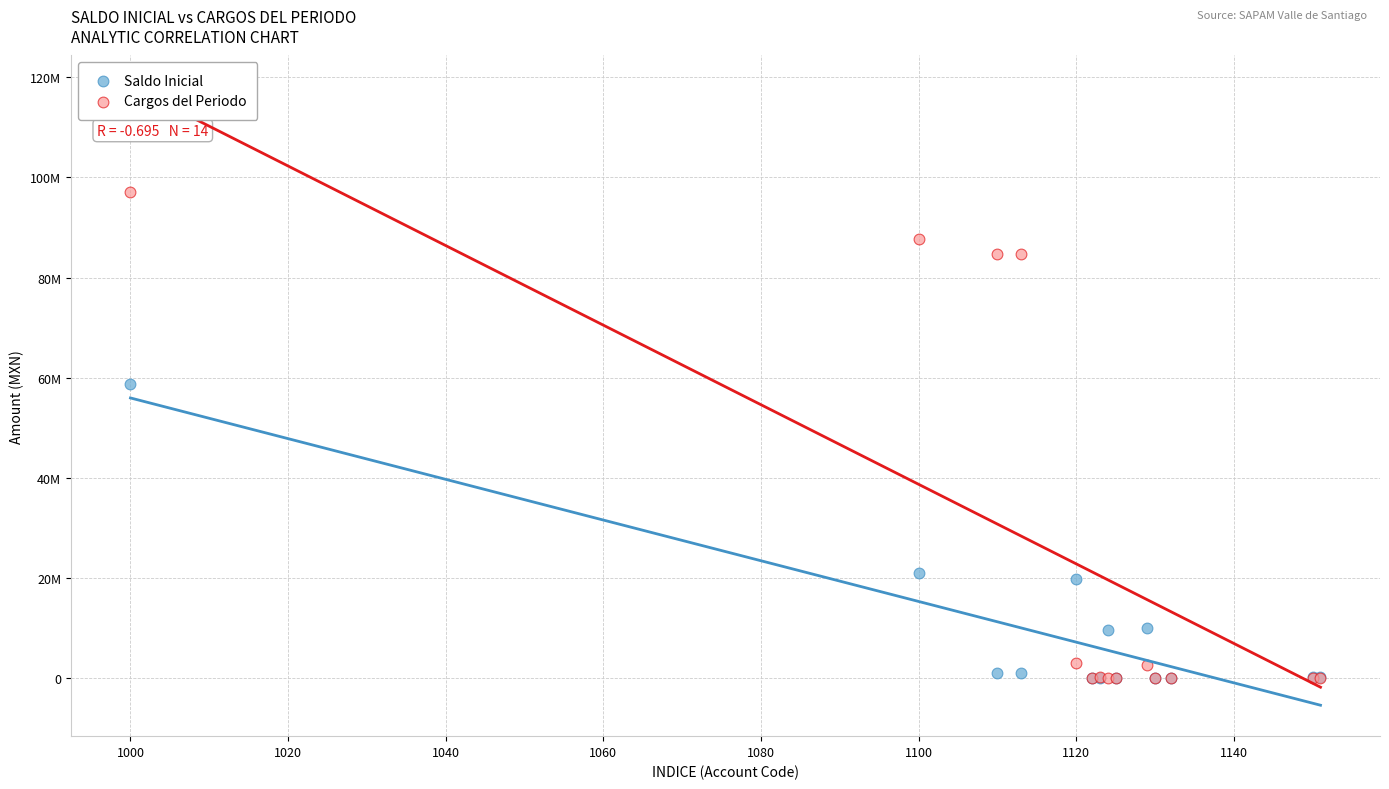

What are all the series names shown in the legend?

Saldo Inicial, Cargos del Periodo